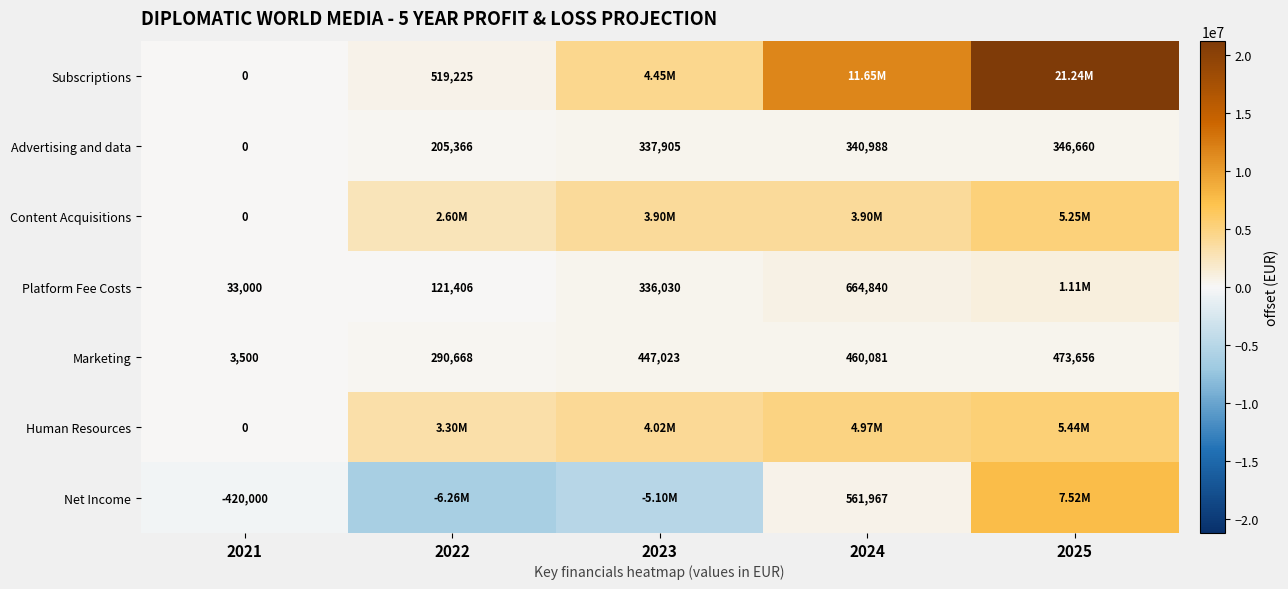

The value of Advertising and data at 2021 is 112142.3. True or false?

False